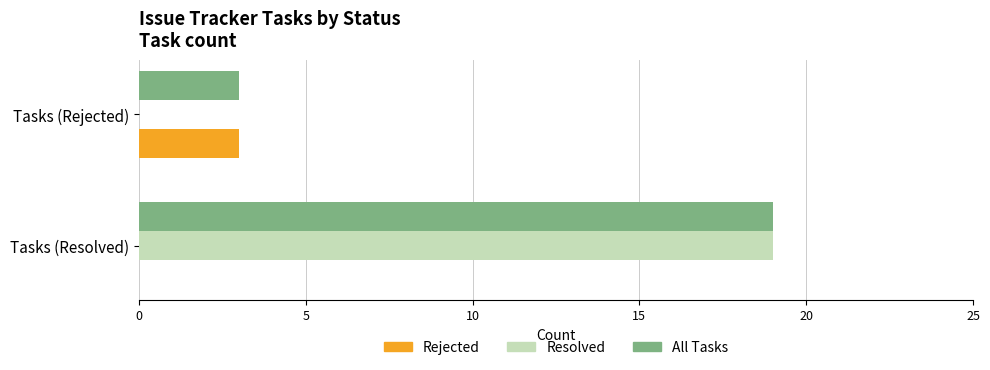

Is the value of All Tasks at Tasks (Resolved) greater than the value of Rejected at Tasks (Resolved)?

Yes